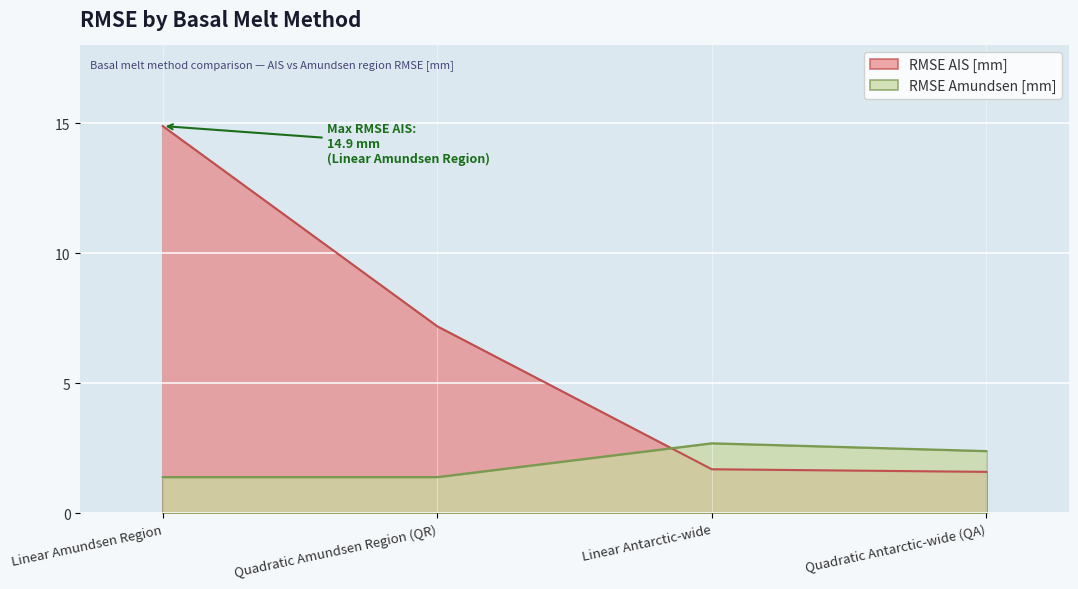

At Quadratic Amundsen Region (QR), list the series in order from smallest to largest.

RMSE Amundsen [mm], RMSE AIS [mm]